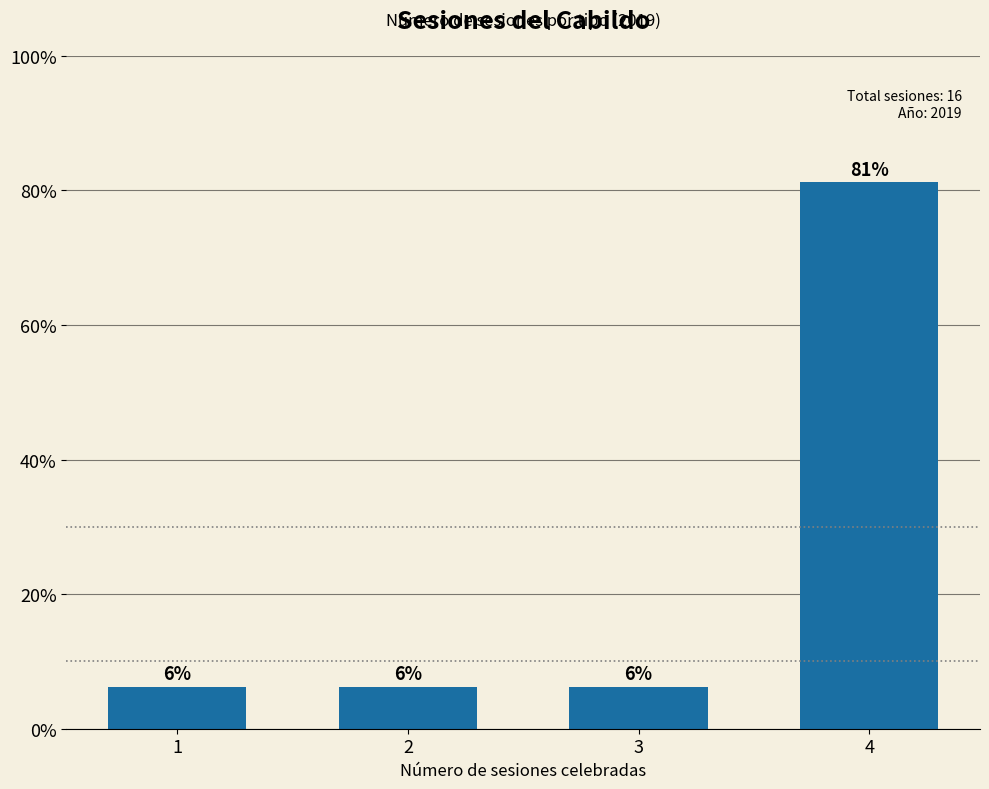

Rank the categories by value from highest to lowest.

4, 1, 2, 3